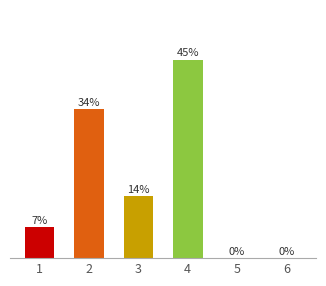

What is the change in value from 1 to 4?

+4.4